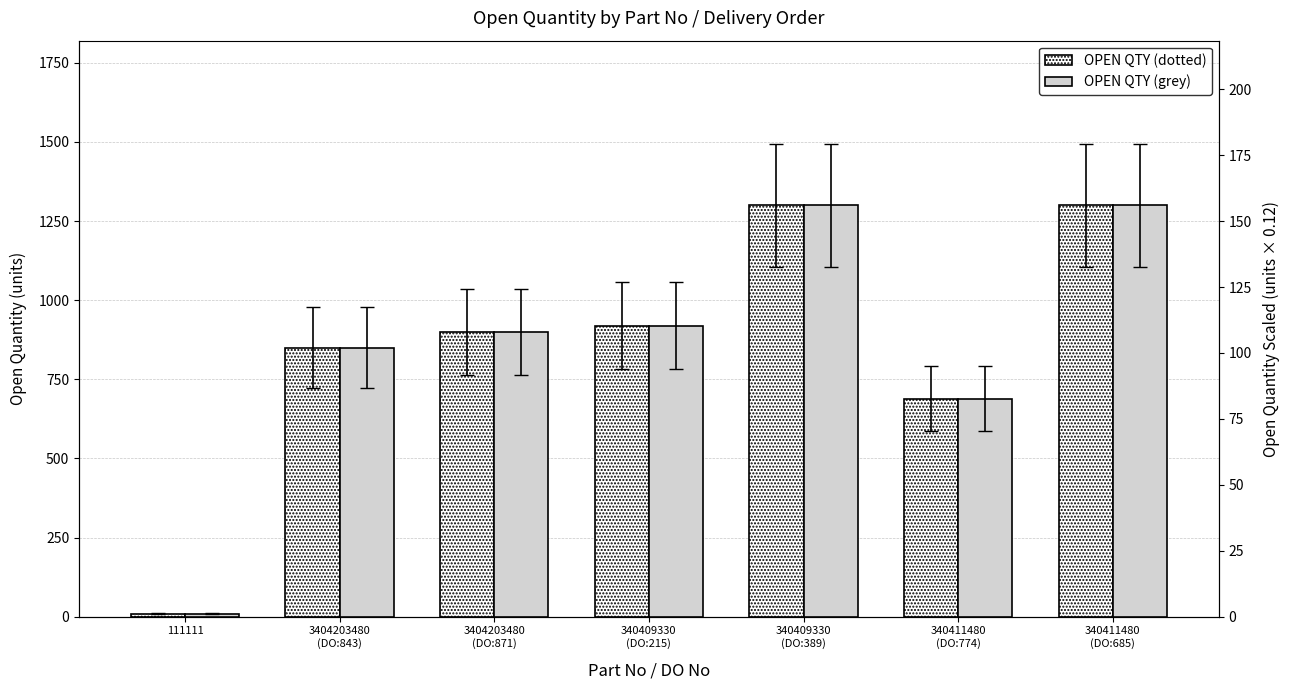

What is the greatest value displayed?

1300.0